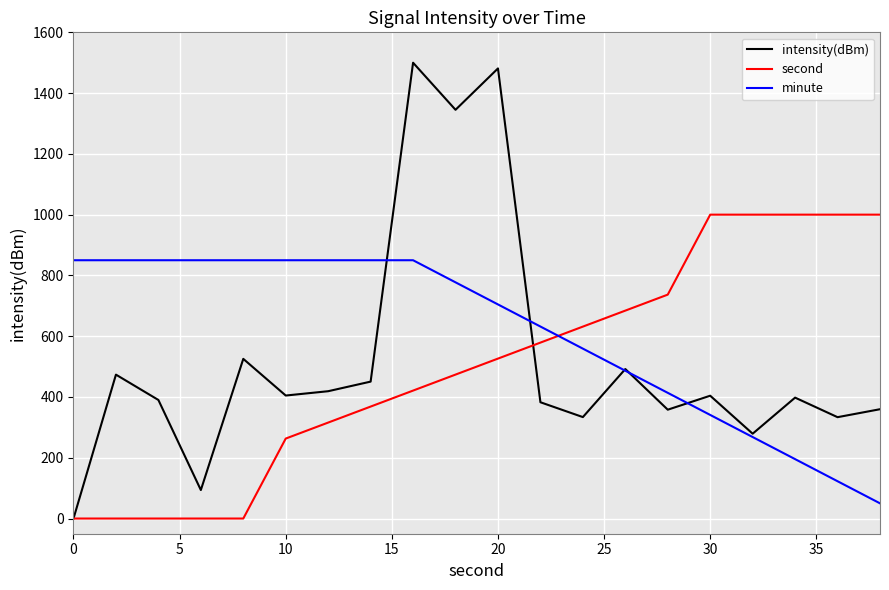

How many times do minute and second cross each other?

1